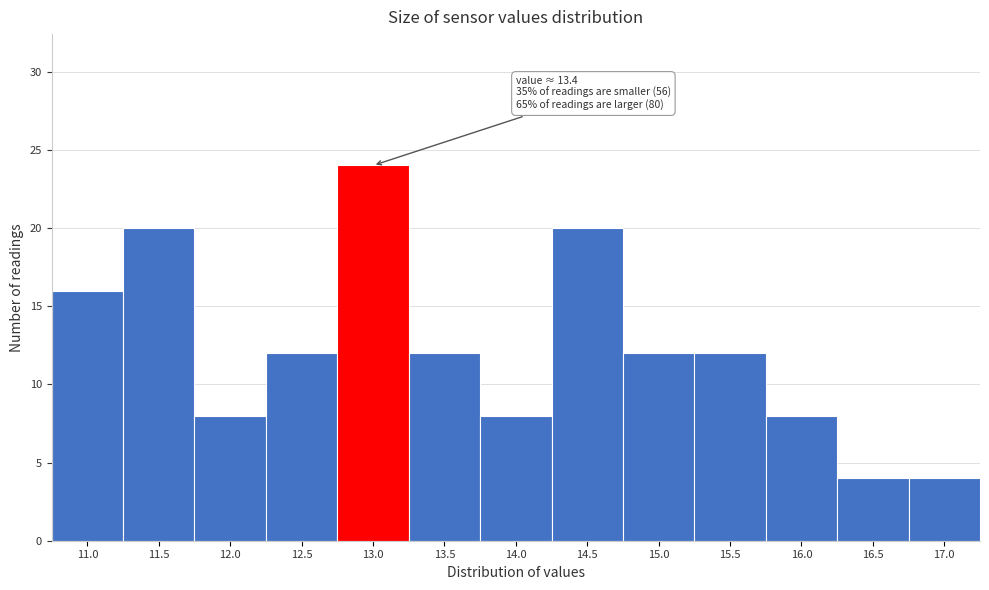

Reading left to right, extract all data points from this chart.

11.0=16	11.5=20	12.0=8	12.5=12	13.0=24	13.5=12	14.0=8	14.5=20	15.0=12	15.5=12	16.0=8	16.5=4	17.0=4